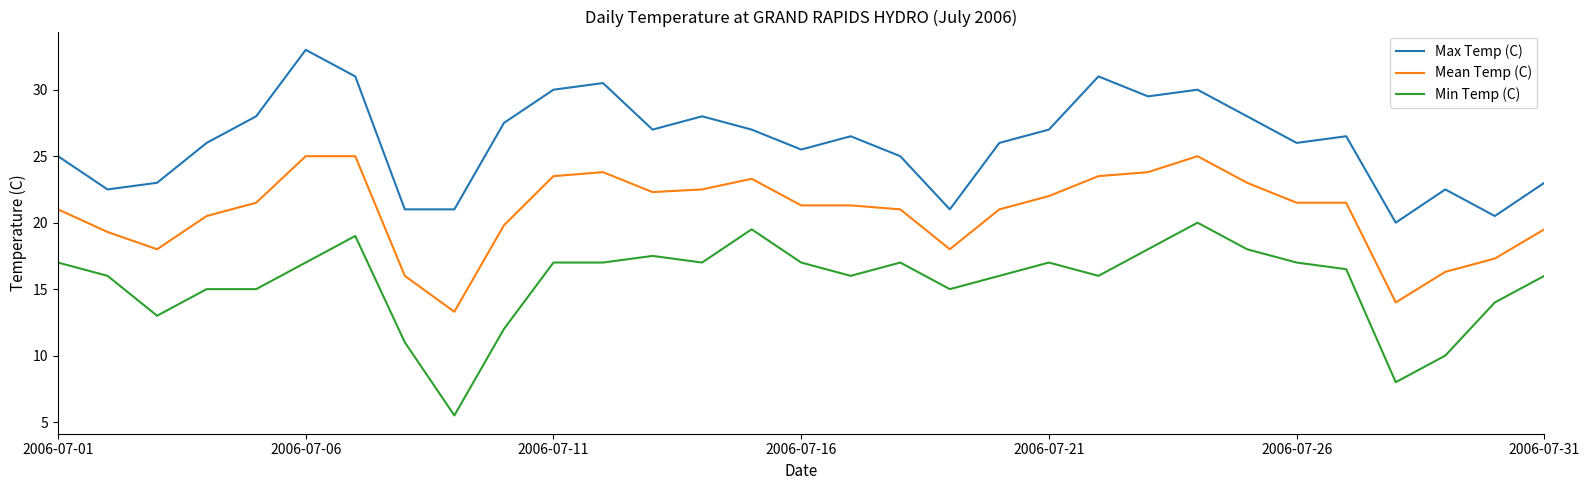

What is the highest value of the Mean Temp (C) series?

25.0